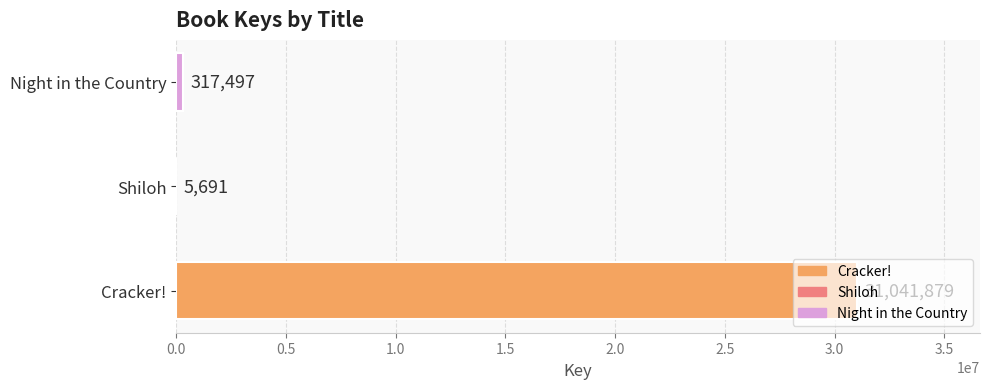

What is the sum of the values at Night in the Country and Shiloh?

323188